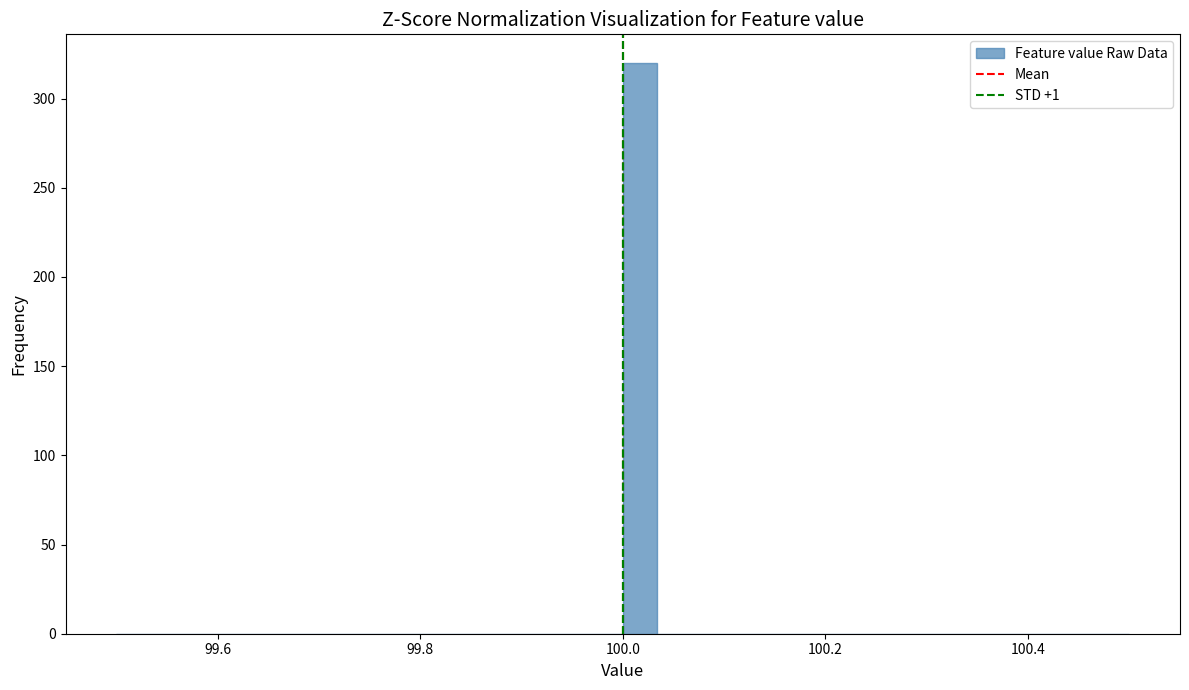

Around what value on the x-axis is the tallest bar? Give the approximate position of its centre, as read against the axis.

100.02